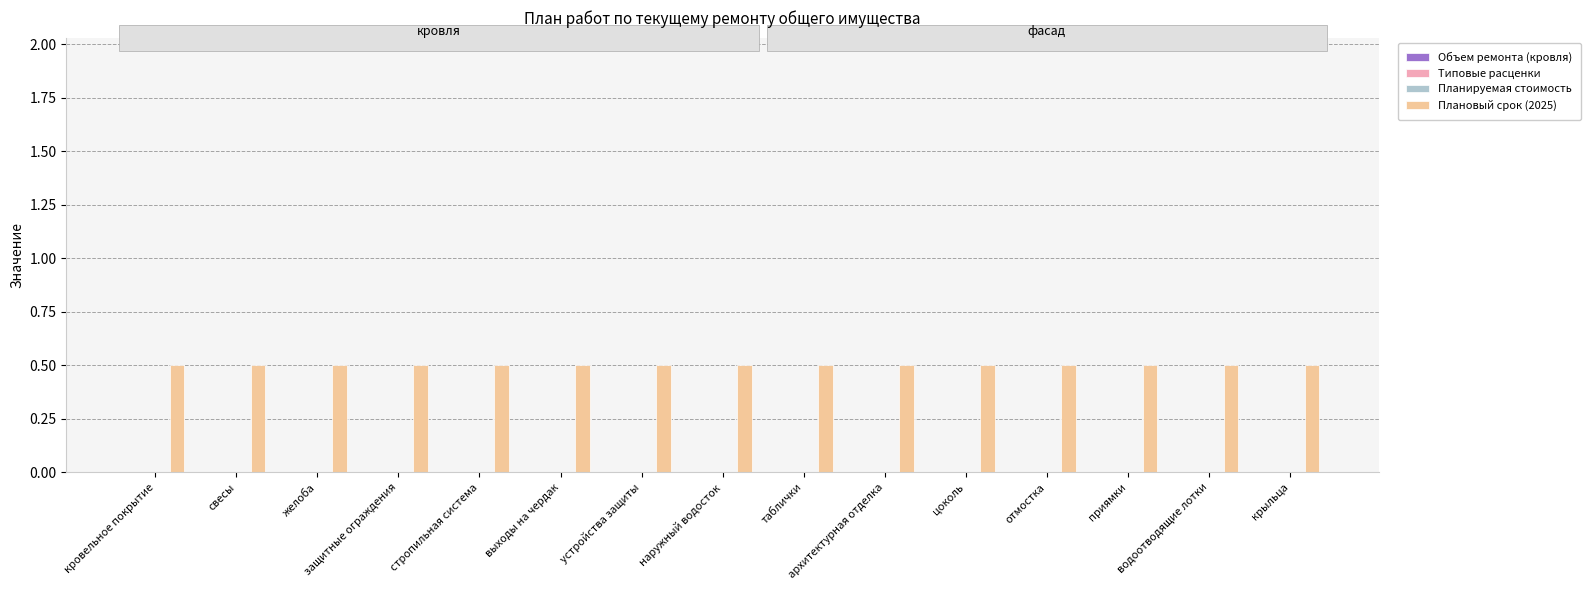

Reading left to right, extract all data points from this chart.

Объем ремонта (кровля): кровельное покрытие=0.0	свесы=0.0	желоба=0.0	защитные ограждения=0.0	стропильная система=0.0	выходы на чердак=0.0	устройства защиты=0.0	наружный водосток=0.0	таблички=0.0	архитектурная отделка=0.0	цоколь=0.0	отмостка=0.0	приямки=0.0	водоотводящие лотки=0.0	крыльца=0.0
Типовые расценки: кровельное покрытие=0.0	свесы=0.0	желоба=0.0	защитные ограждения=0.0	стропильная система=0.0	выходы на чердак=0.0	устройства защиты=0.0	наружный водосток=0.0	таблички=0.0	архитектурная отделка=0.0	цоколь=0.0	отмостка=0.0	приямки=0.0	водоотводящие лотки=0.0	крыльца=0.0
Планируемая стоимость: кровельное покрытие=0.0	свесы=0.0	желоба=0.0	защитные ограждения=0.0	стропильная система=0.0	выходы на чердак=0.0	устройства защиты=0.0	наружный водосток=0.0	таблички=0.0	архитектурная отделка=0.0	цоколь=0.0	отмостка=0.0	приямки=0.0	водоотводящие лотки=0.0	крыльца=0.0
Плановый срок (2025): кровельное покрытие=0.5	свесы=0.5	желоба=0.5	защитные ограждения=0.5	стропильная система=0.5	выходы на чердак=0.5	устройства защиты=0.5	наружный водосток=0.5	таблички=0.5	архитектурная отделка=0.5	цоколь=0.5	отмостка=0.5	приямки=0.5	водоотводящие лотки=0.5	крыльца=0.5